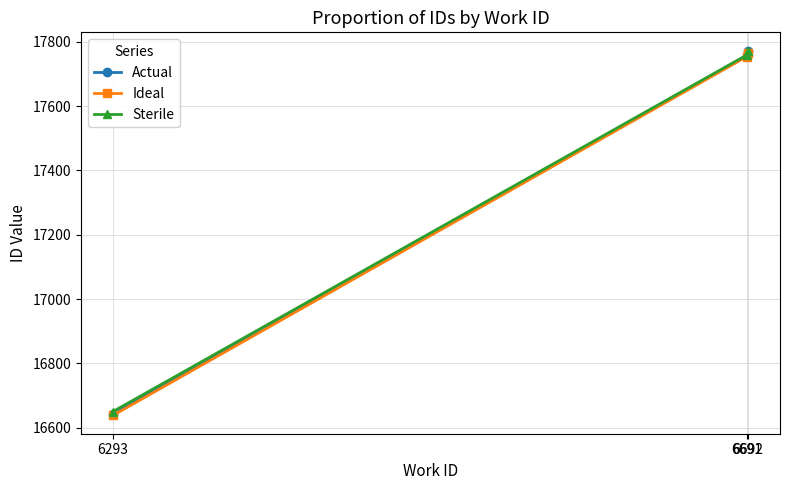

Which label corresponds to the smallest value in the chart?

6293